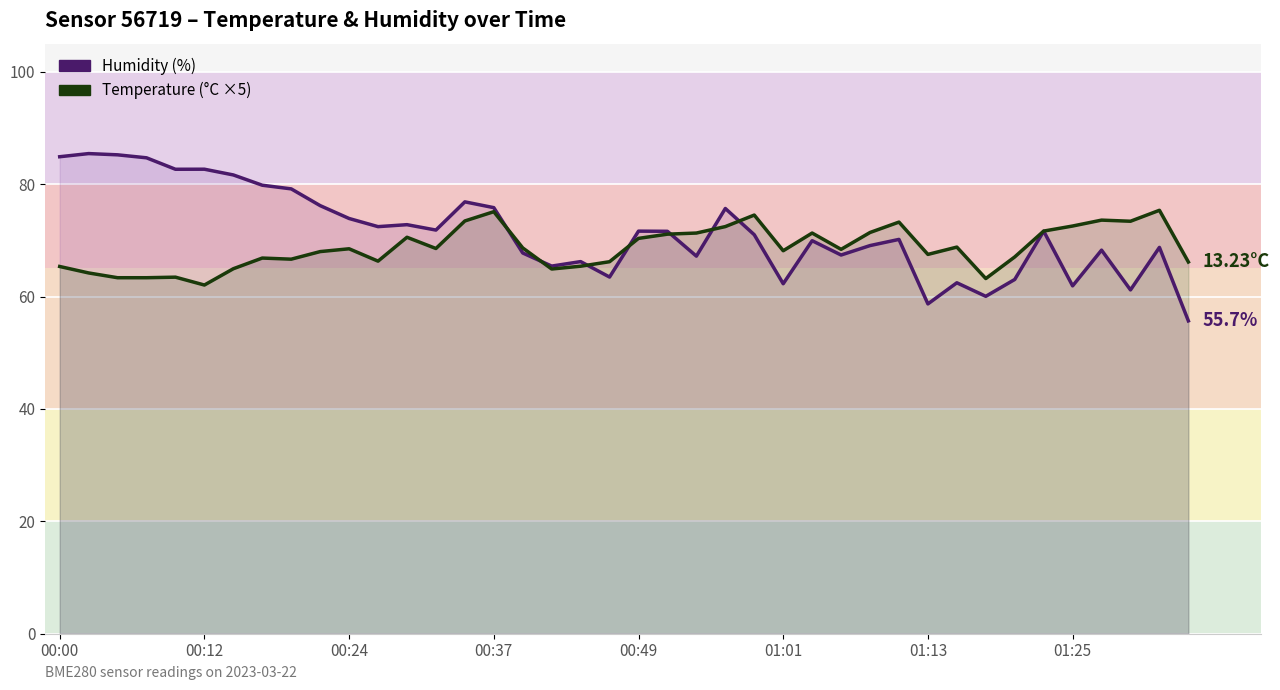

How many categories are shown in the chart?

40